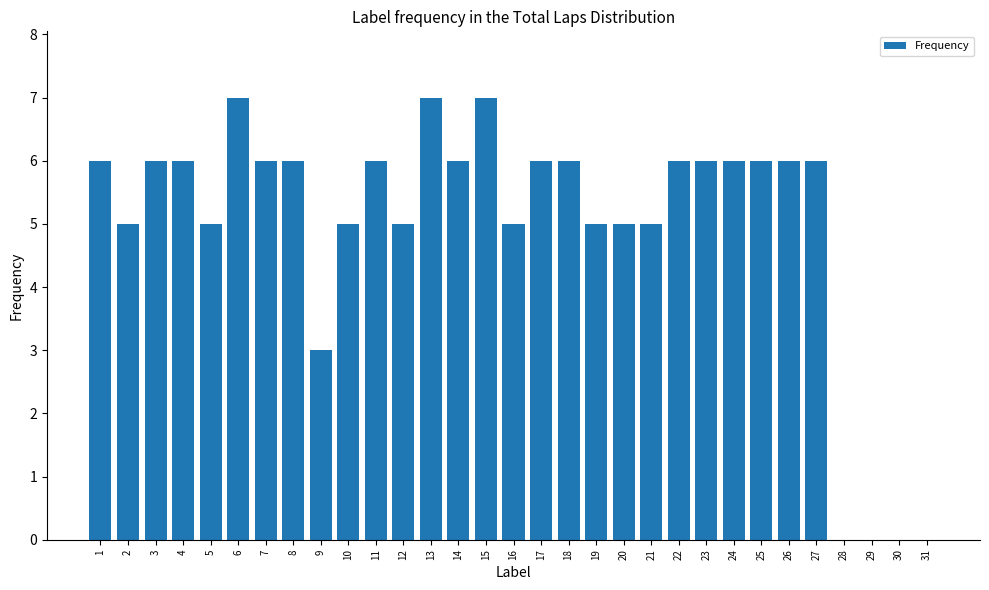

Reading left to right, extract all data points from this chart.

6	5	6	6	5	7	6	6	3	5	6	5	7	6	7	5	6	6	5	5	5	6	6	6	6	6	6	0	0	0	0